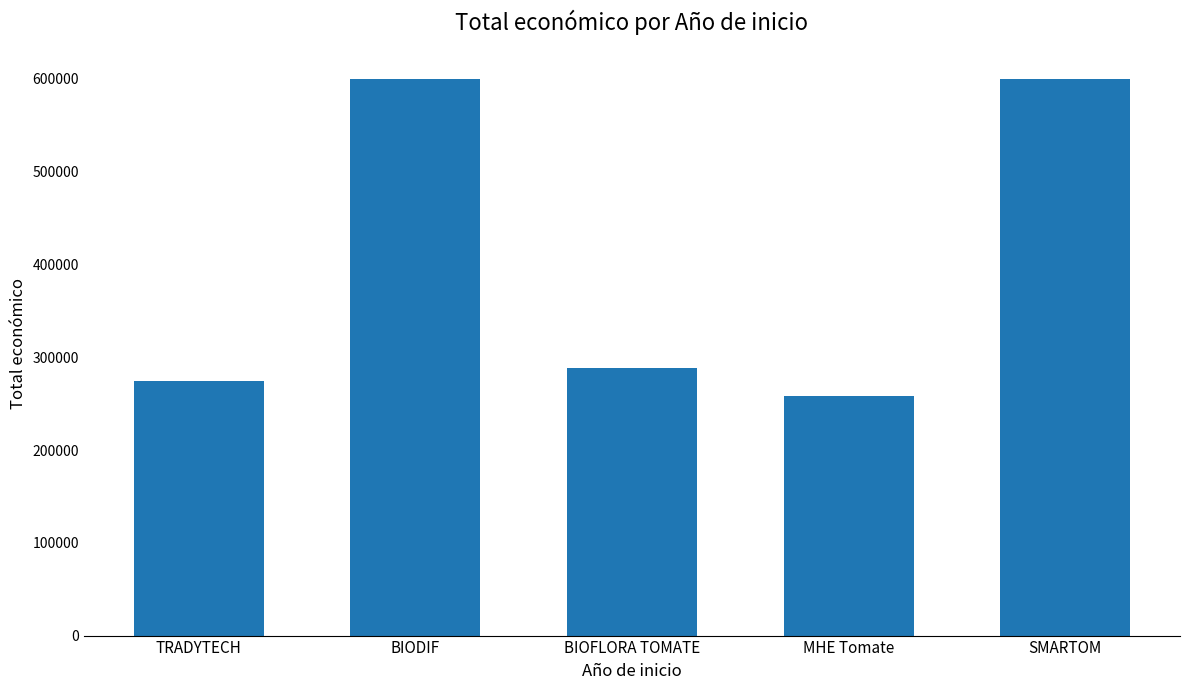

What is the label of the 4th bar from the left?

MHE Tomate